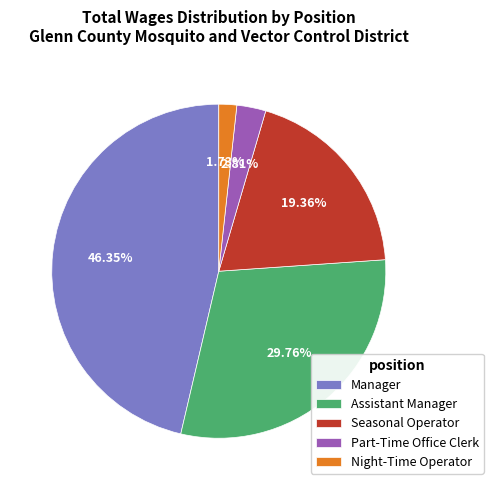

What percentage do Manager and Part-Time Office Clerk together represent?

49.2%